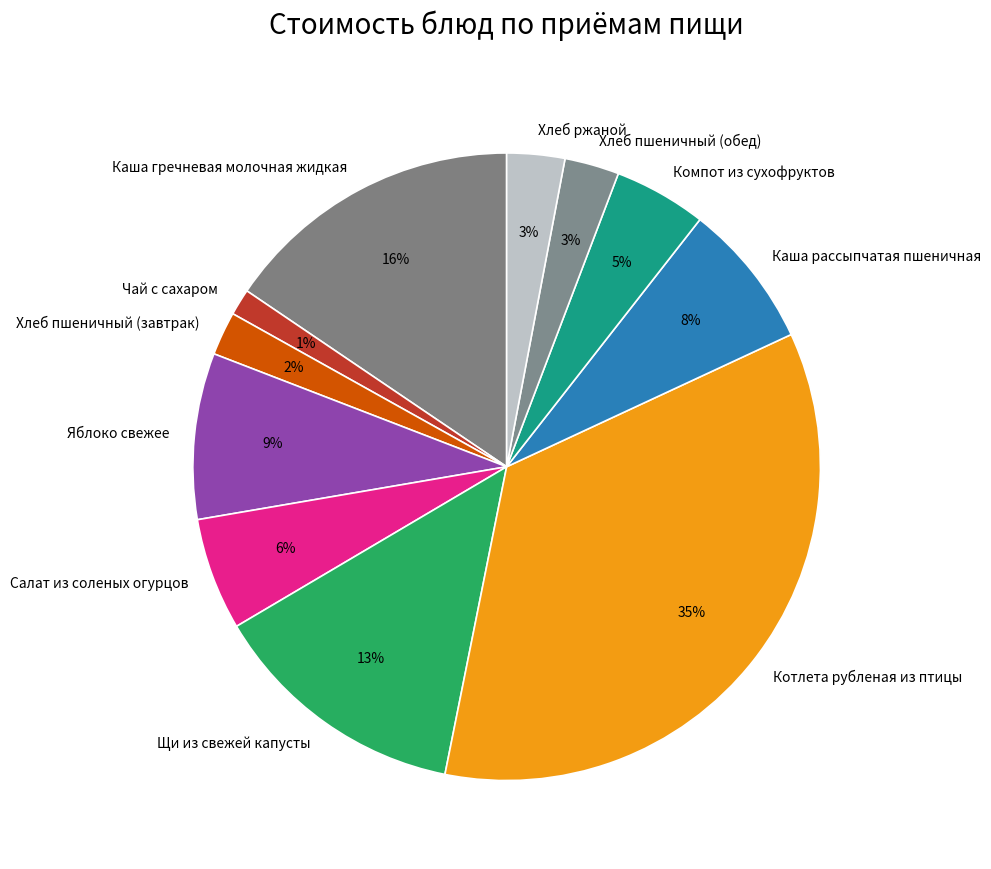

To the nearest percent, what is the average slice percentage?

9%